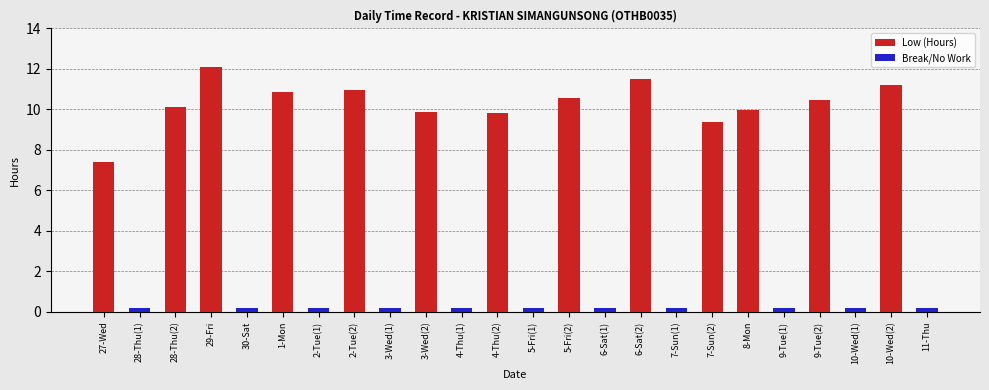

What are all the series names shown in the legend?

Low (Hours), Break/No Work